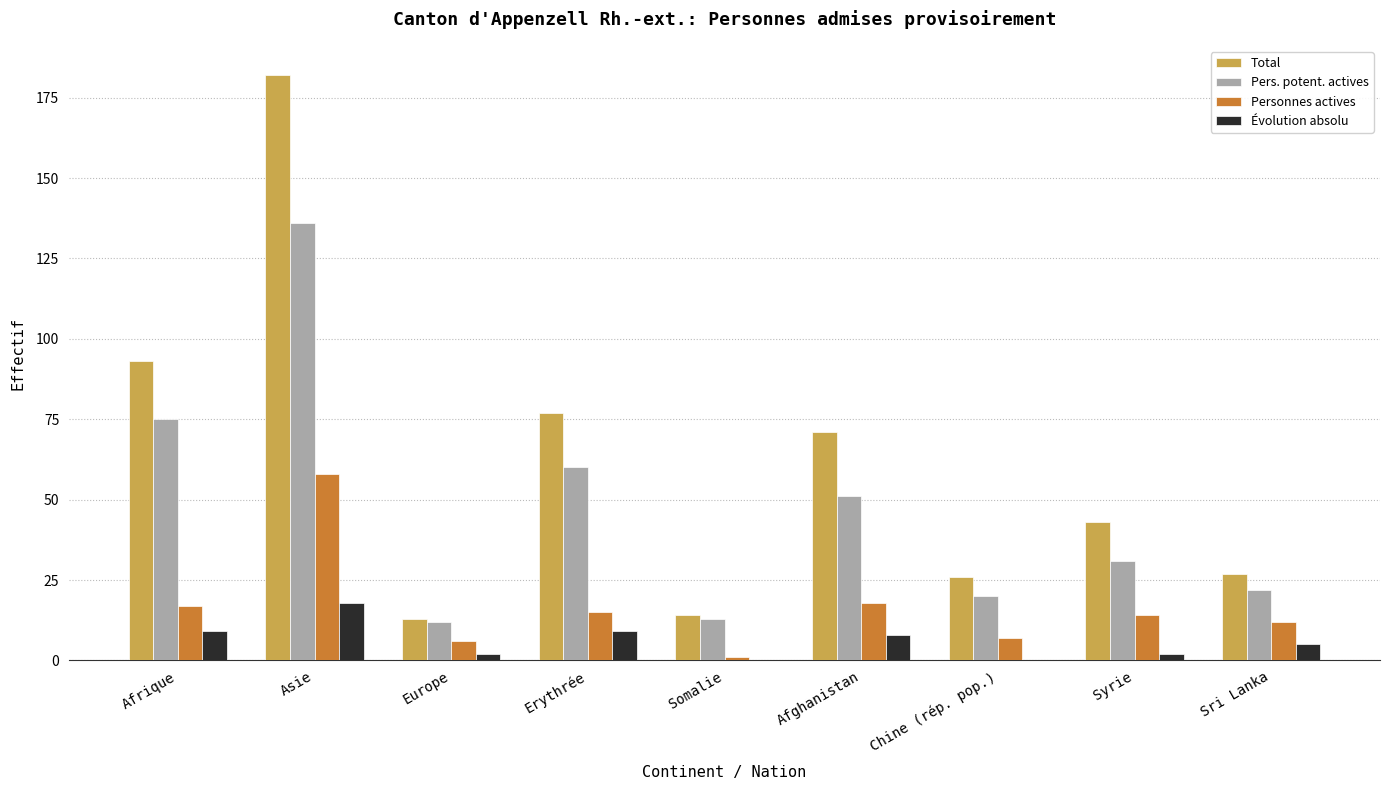

At which label does Personnes actives reach its peak?

Asie